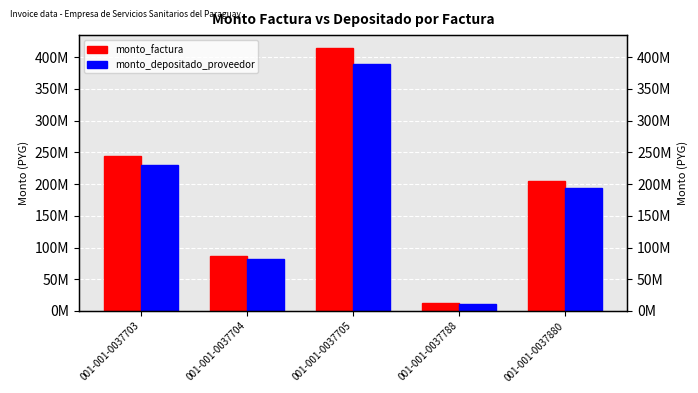

Which series has the largest total across all categories?

monto_factura